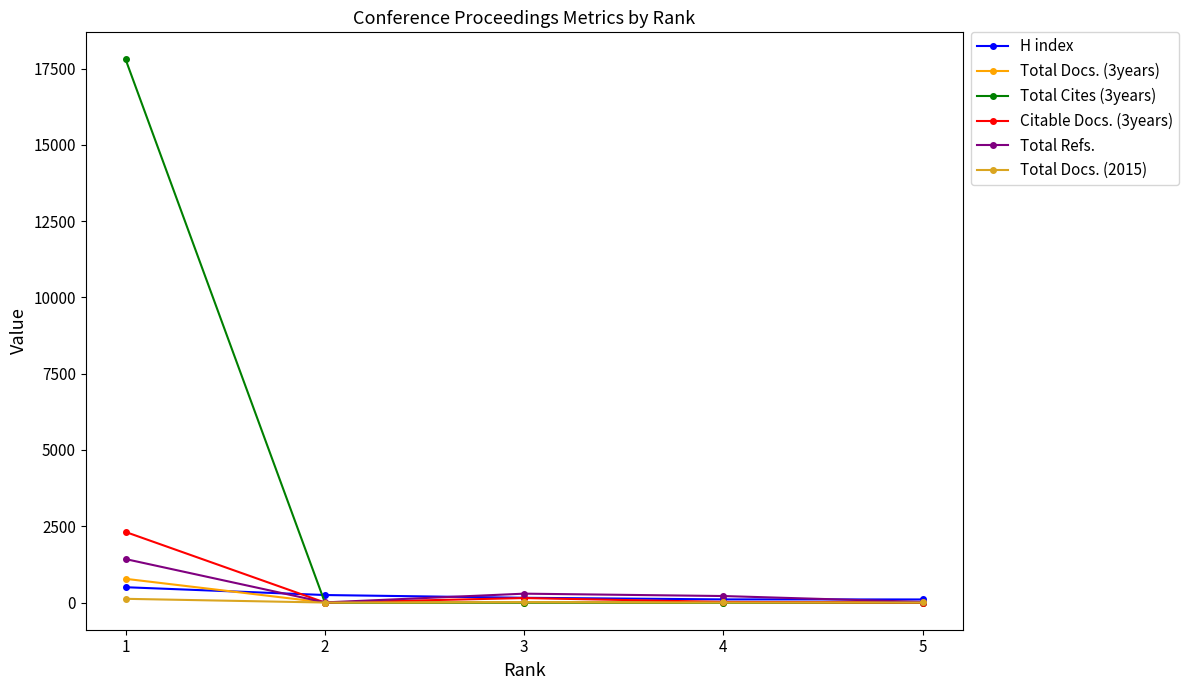

Which series has the largest range (max minus min)?

Total Cites (3years)